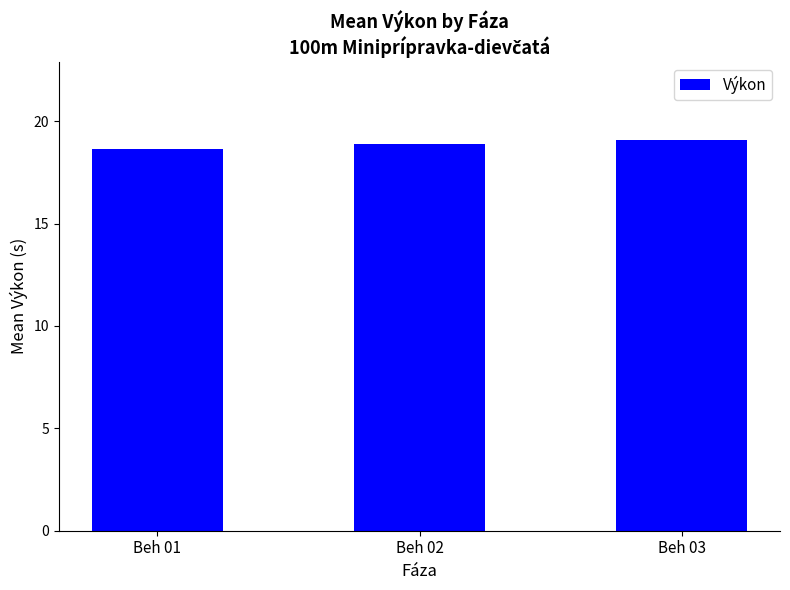

Between Beh 03 and Beh 01, which is larger?

Beh 03